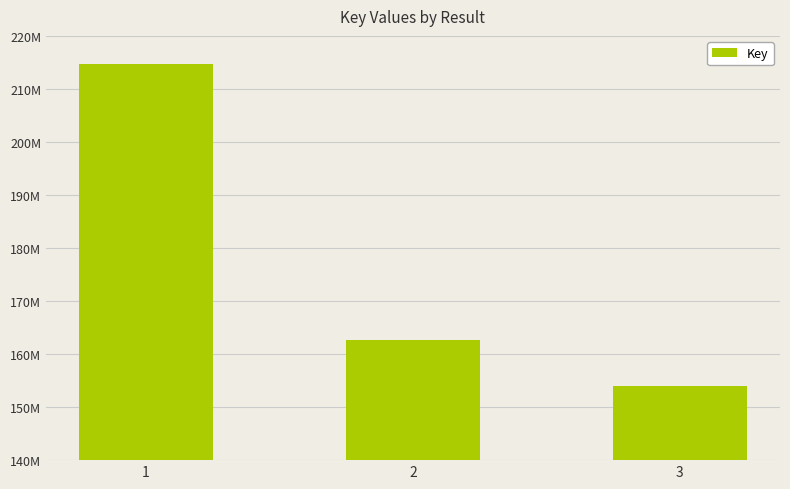

Reading left to right, what are all the values shown in this chart?

1=214607880	2=162680918	3=153897202